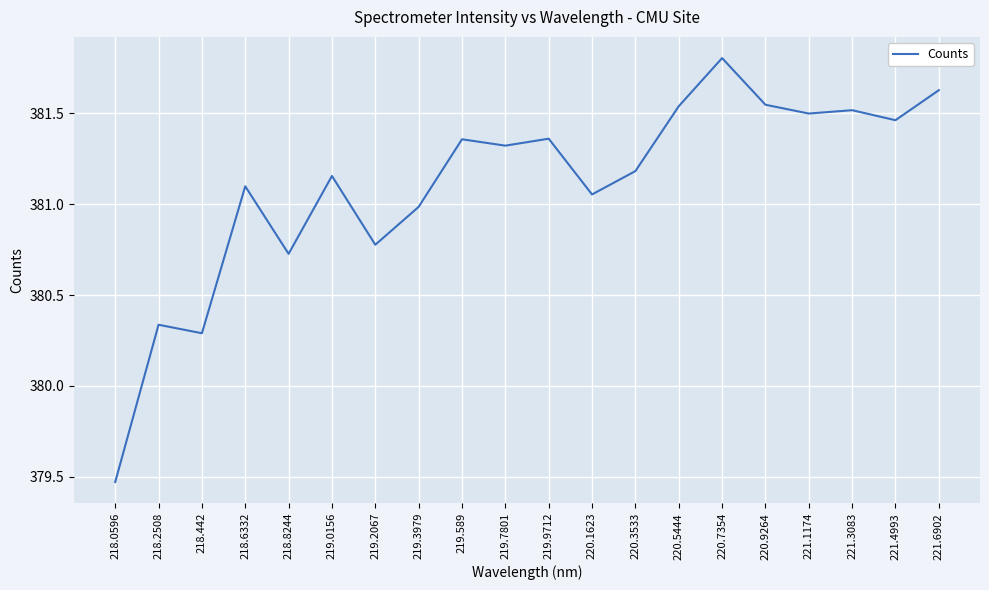

What is the difference between the second highest and minimum values?

2.2